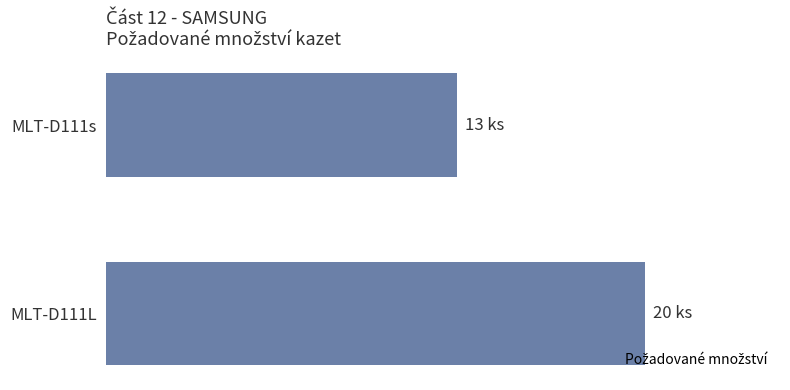

What is the sum of all values?

33